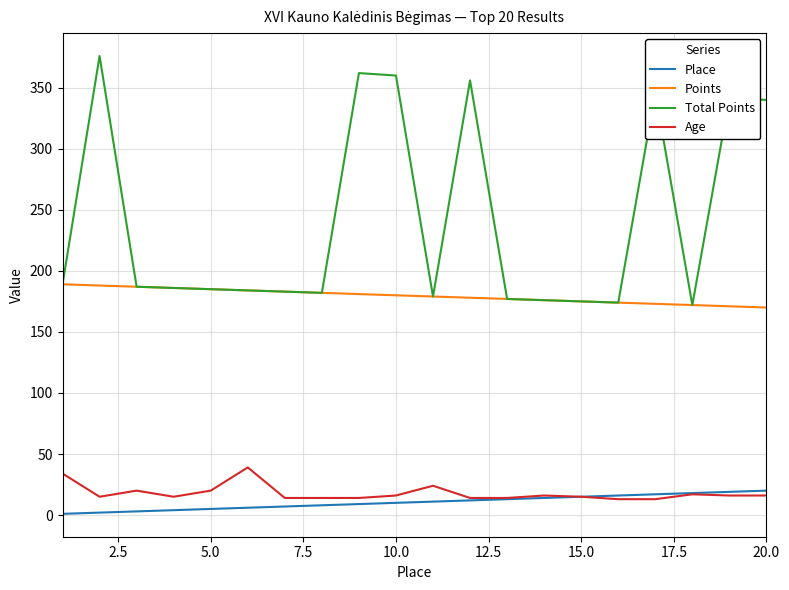

List the series in order of their peak value, highest first.

Total Points, Points, Age, Place